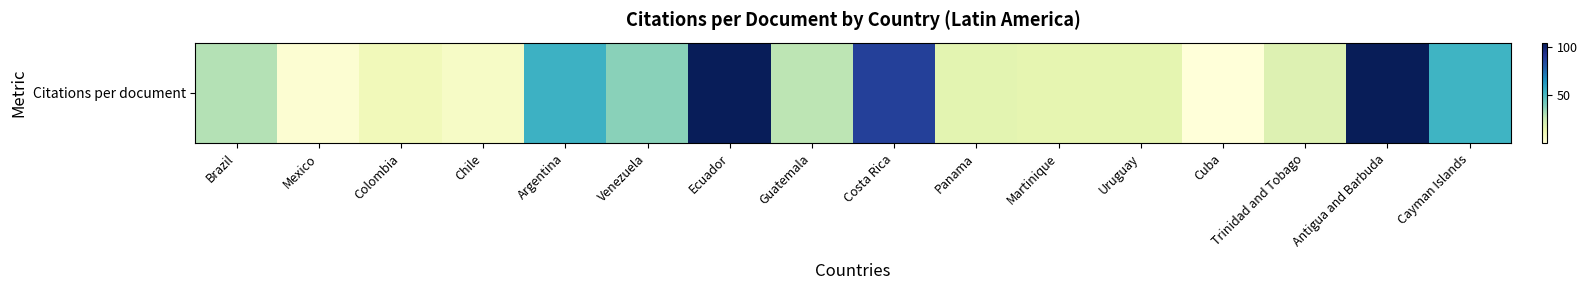

What is the ratio of the value at Antigua and Barbuda to the value at Guatemala?

3.7